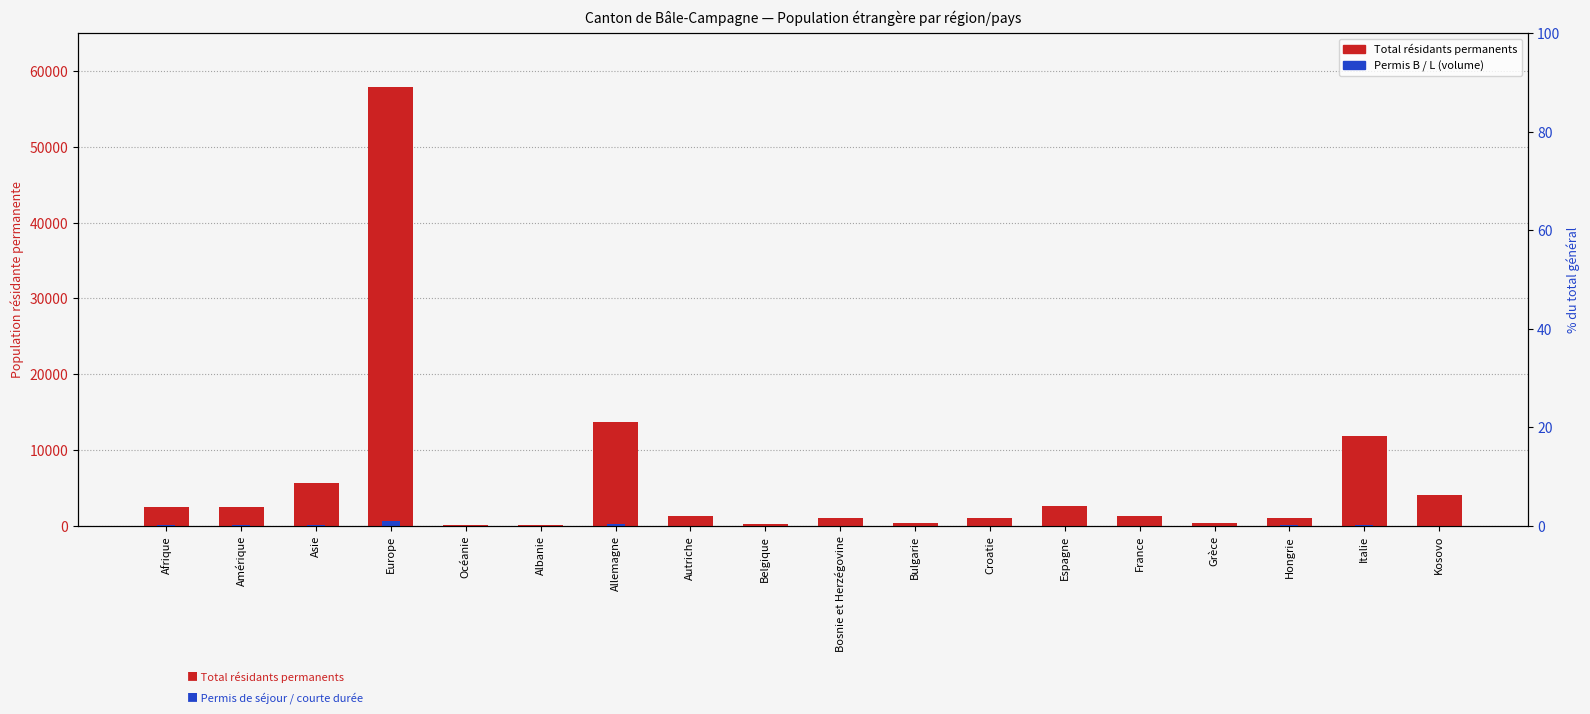

What position from the right is Bosnie et Herzégovine?

9